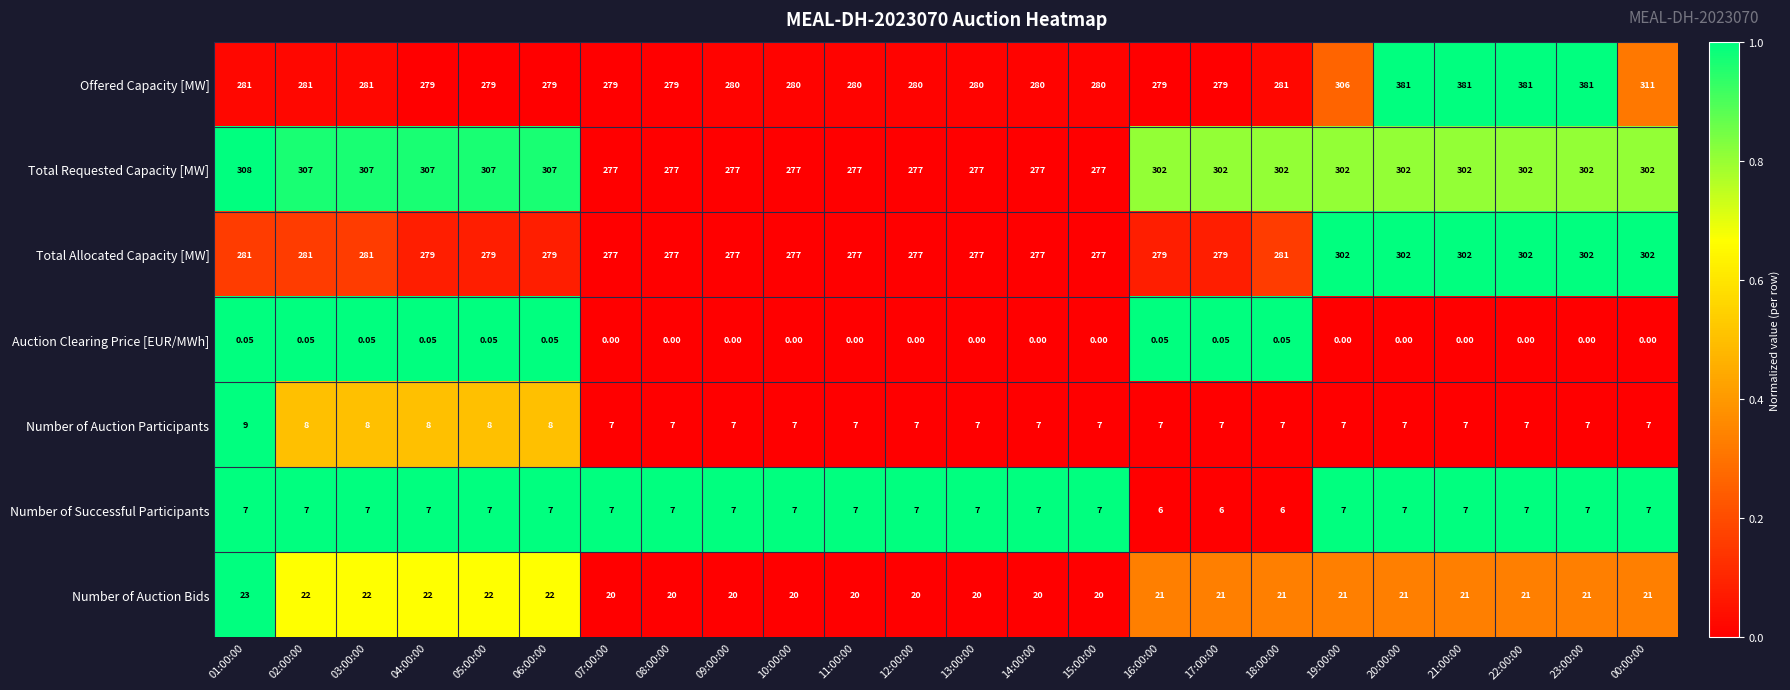

Which series has the largest total across all categories?

Offered Capacity [MW]